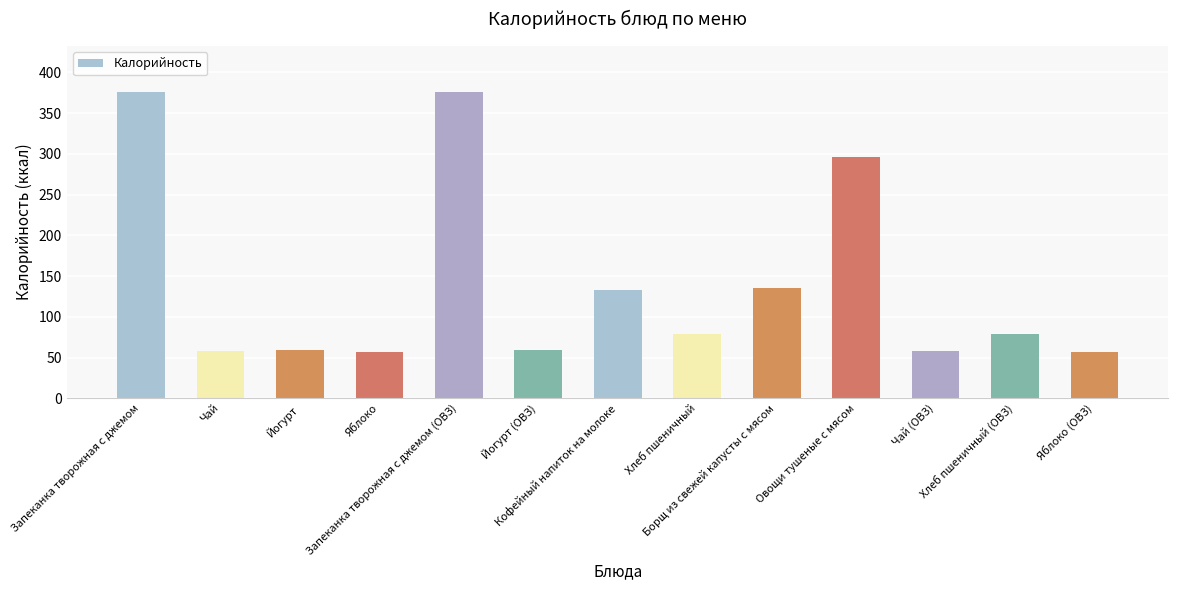

Are the bars horizontal?

No